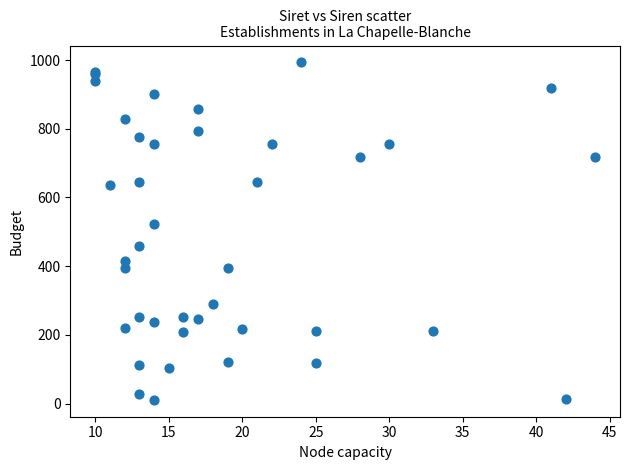

What Y value in the scatter plot is closest to 502?

522